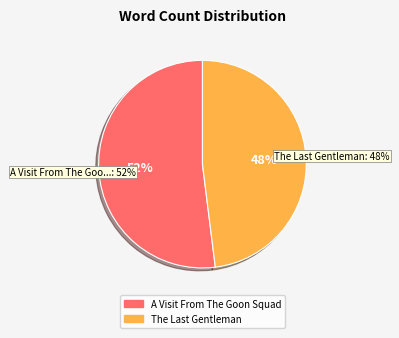

How many slices are in this pie chart?

2